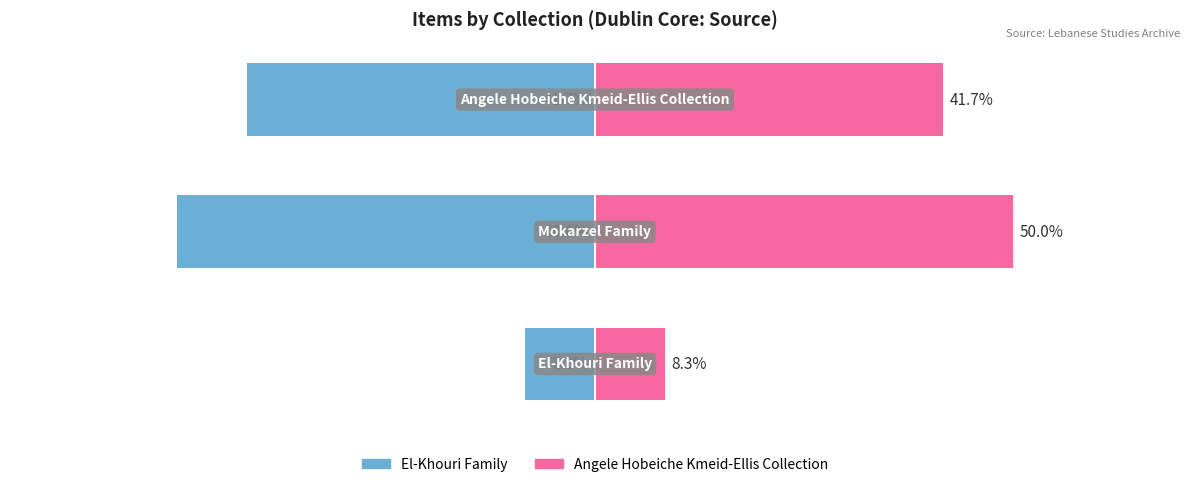

Where does the Collection Item Count (Right) series first go above 5?

1